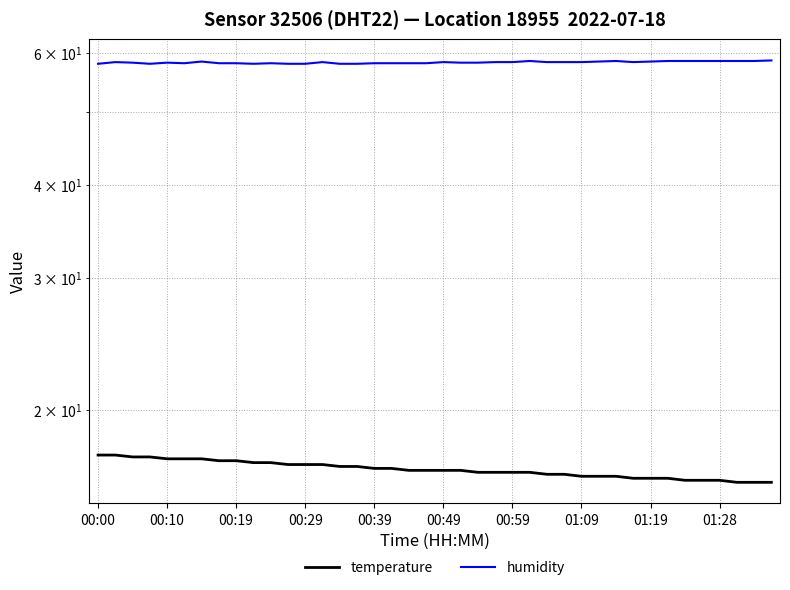

What is the value of the humidity point at the 23rd from the left?

58.2